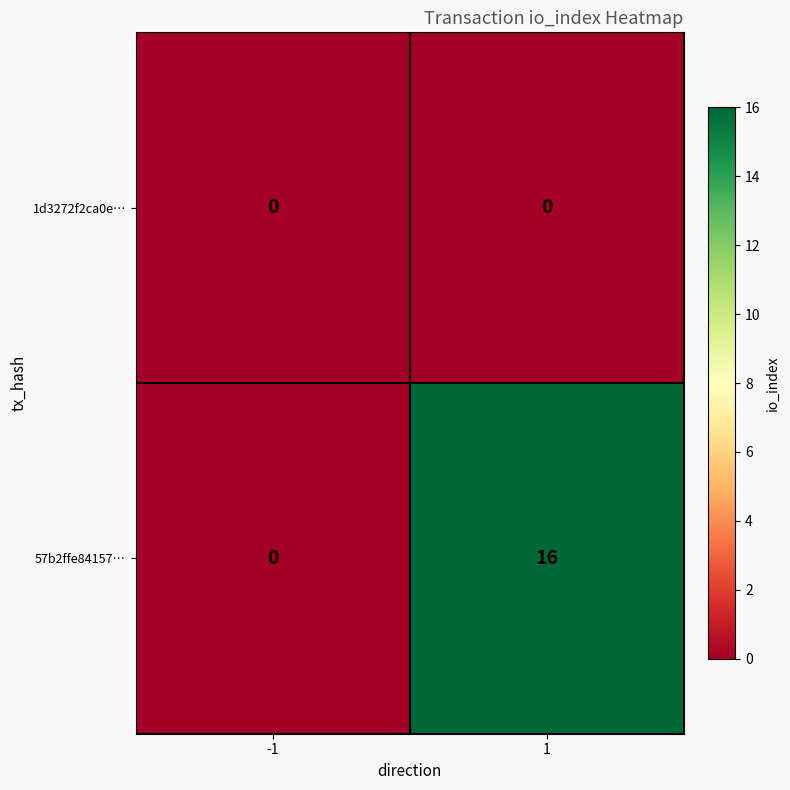

What is the average value of the 57b2ffe84157… series?

8